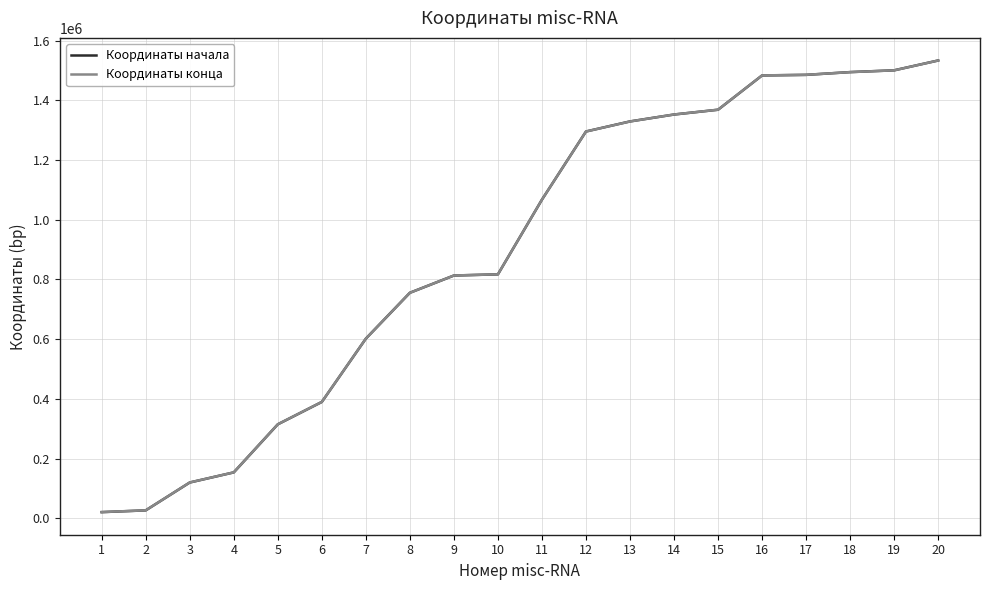

At how many categories does at least one series exceed 890513?

10